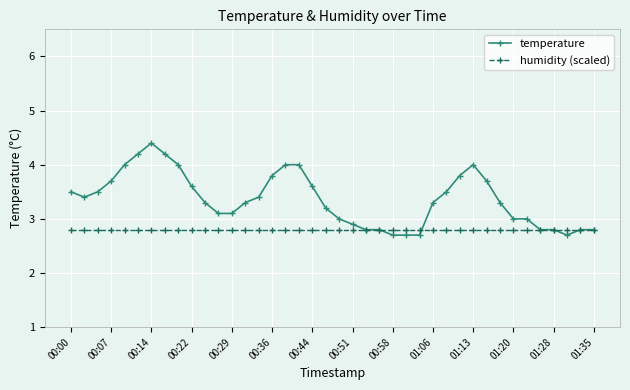

What is the minimum value for temperature?

2.7